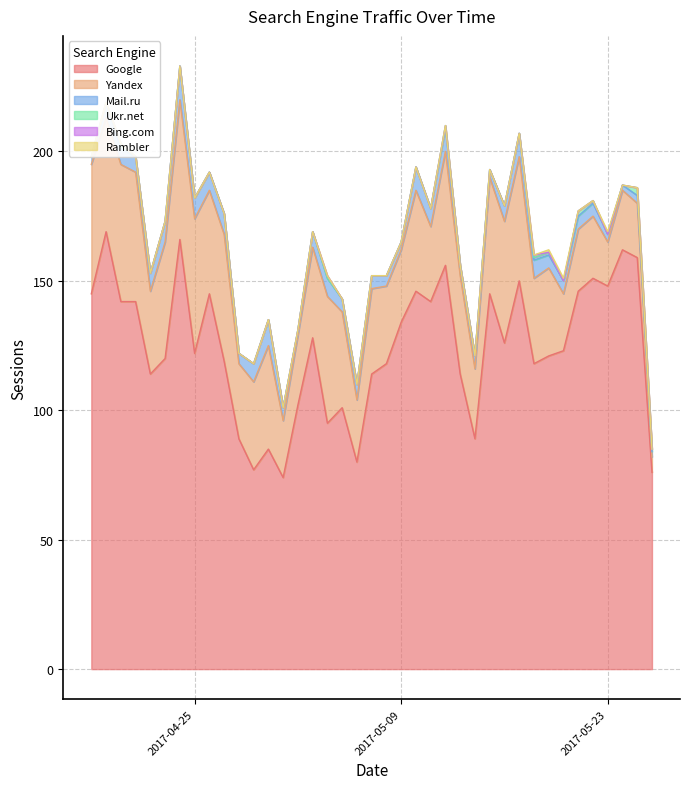

What are all the series names shown in the legend?

Google, Yandex, Mail.ru, Ukr.net, Bing.com, Rambler